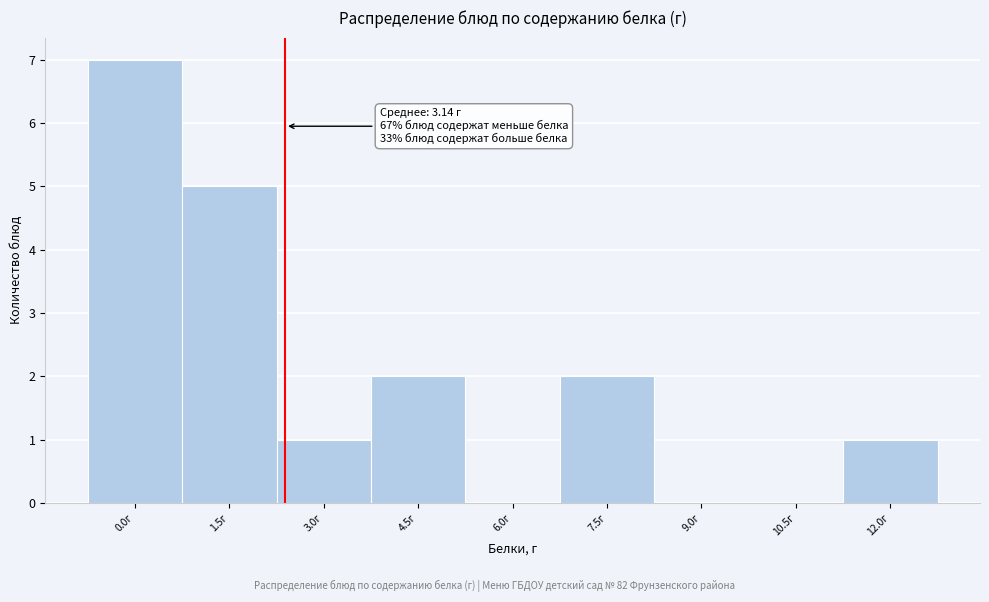

Reading right to left, list all the values displayed in this chart.

12.0г=1	10.5г=0	9.0г=0	7.5г=2	6.0г=0	4.5г=2	3.0г=1	1.5г=5	0.0г=7